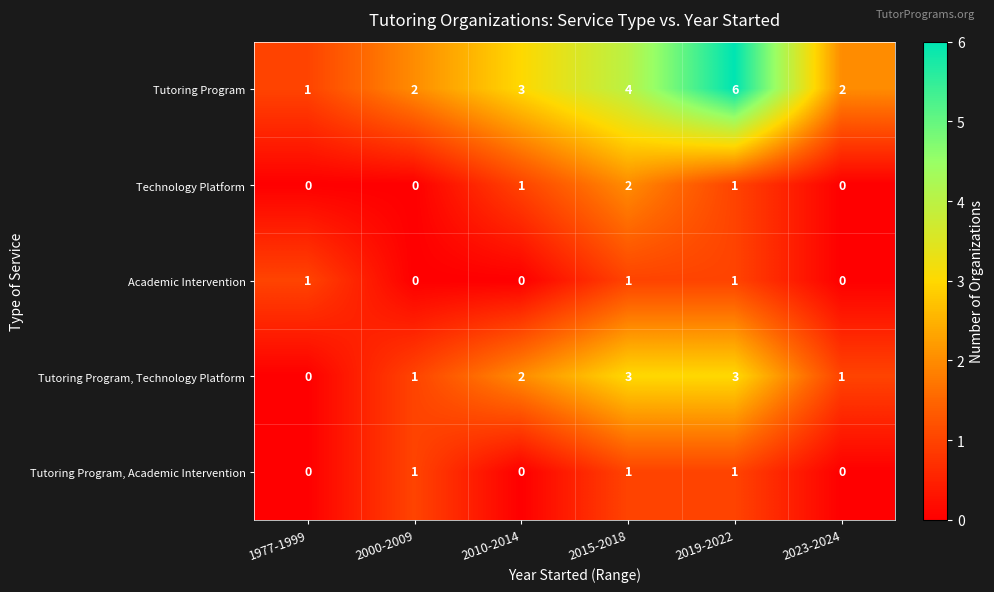

What is the maximum value shown in the chart?

6